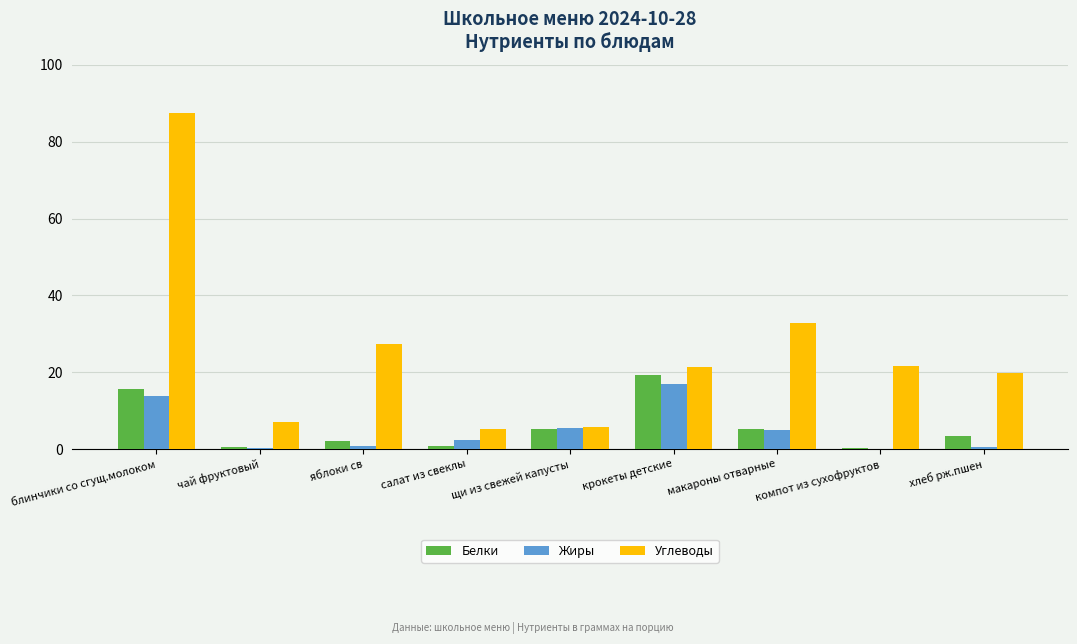

Is it true that Белки equals 15.6 at блинчики со сгущ.молоком?

True